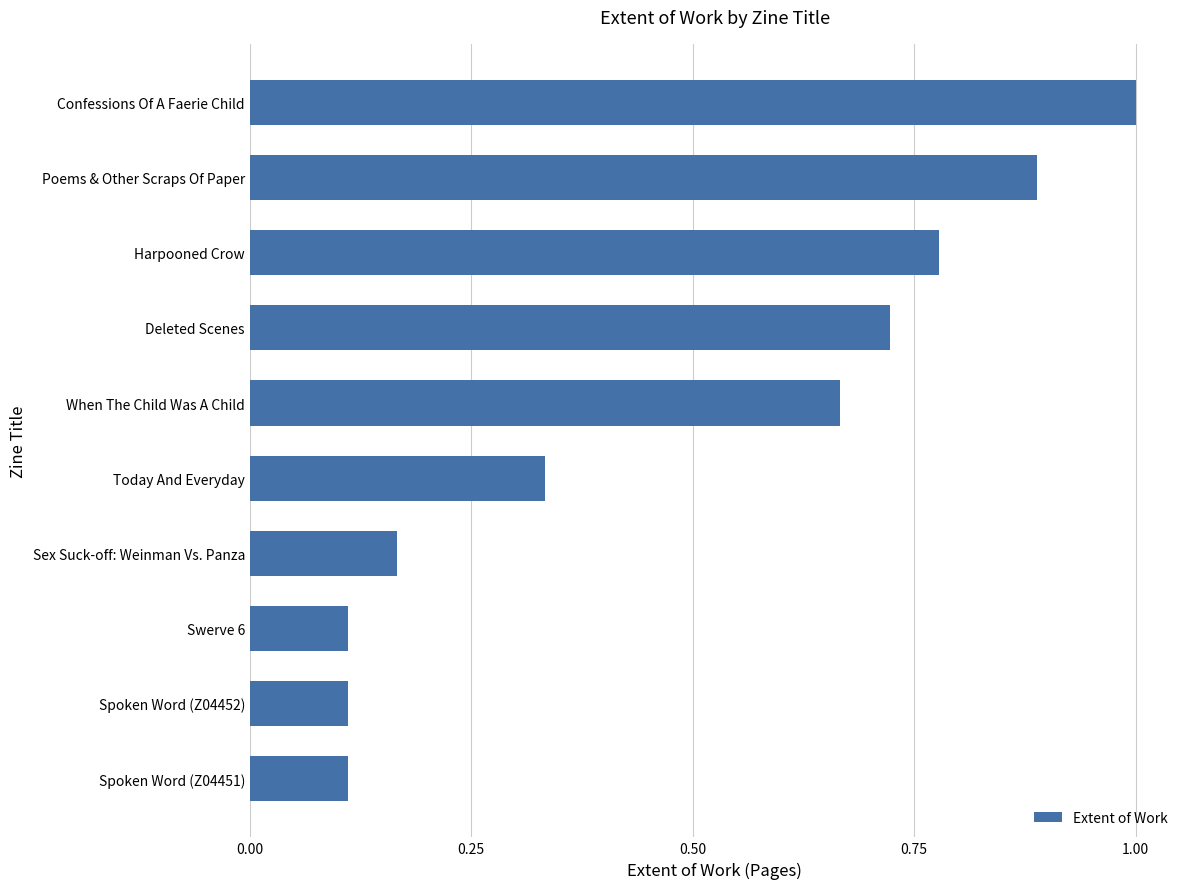

What is the maximum value shown in the chart?

1.0